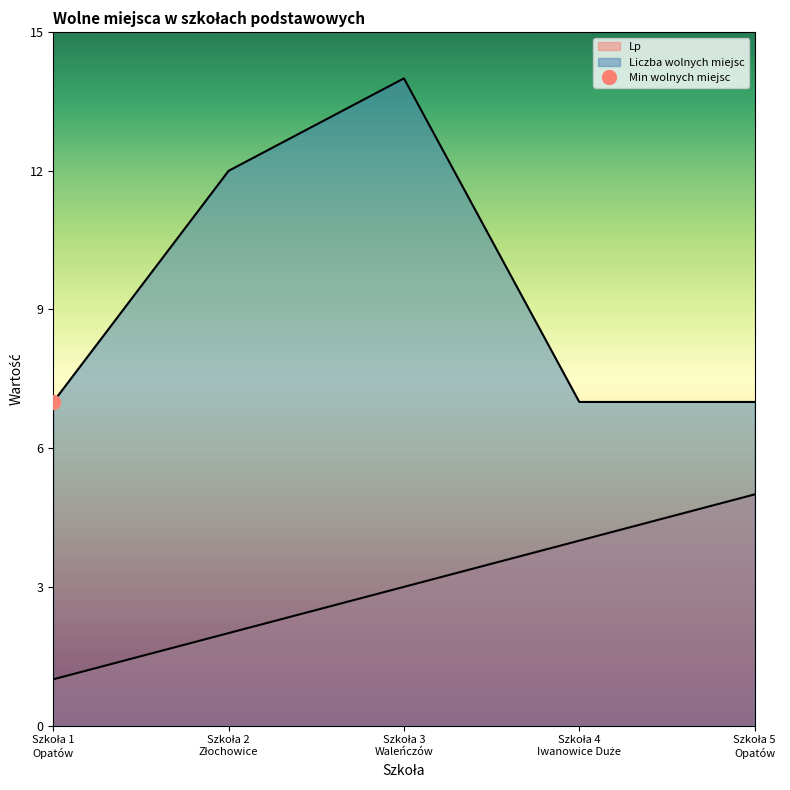

What is the label of the 5th point from the left?

Szkoła 5
Opatów